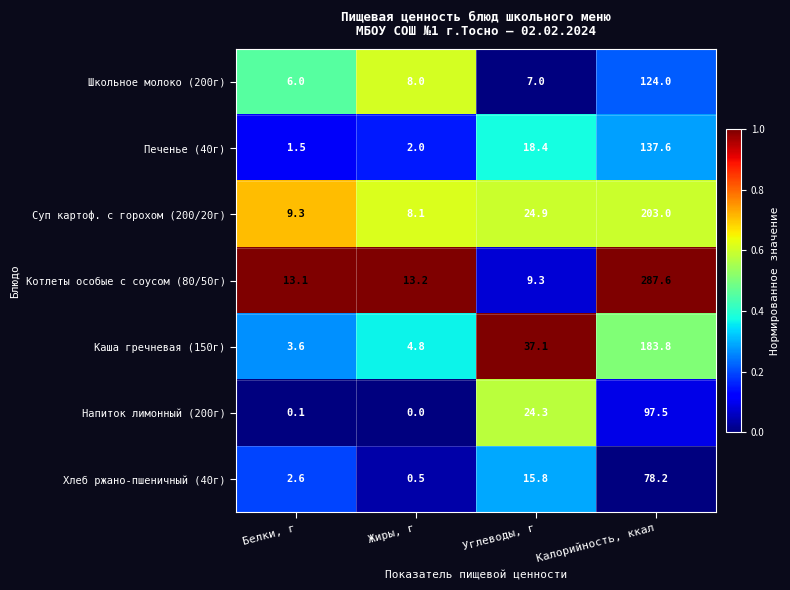

At Углеводы, г, list the series in order from largest to smallest.

Каша гречневая (150г), Суп картоф. с горохом (200/20г), Напиток лимонный (200г), Печенье (40г), Хлеб ржано-пшеничный (40г), Котлеты особые с соусом (80/50г), Школьное молоко (200г)